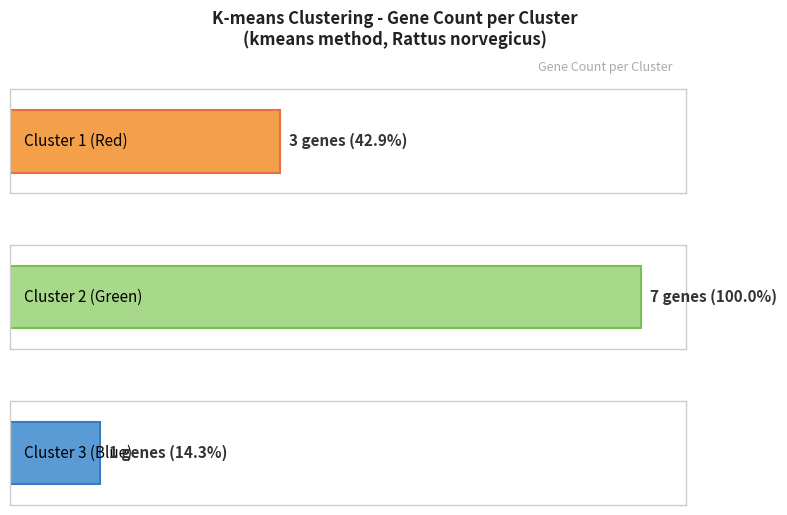

True or false: the data shows 1 at Cluster 1 (Red).

False